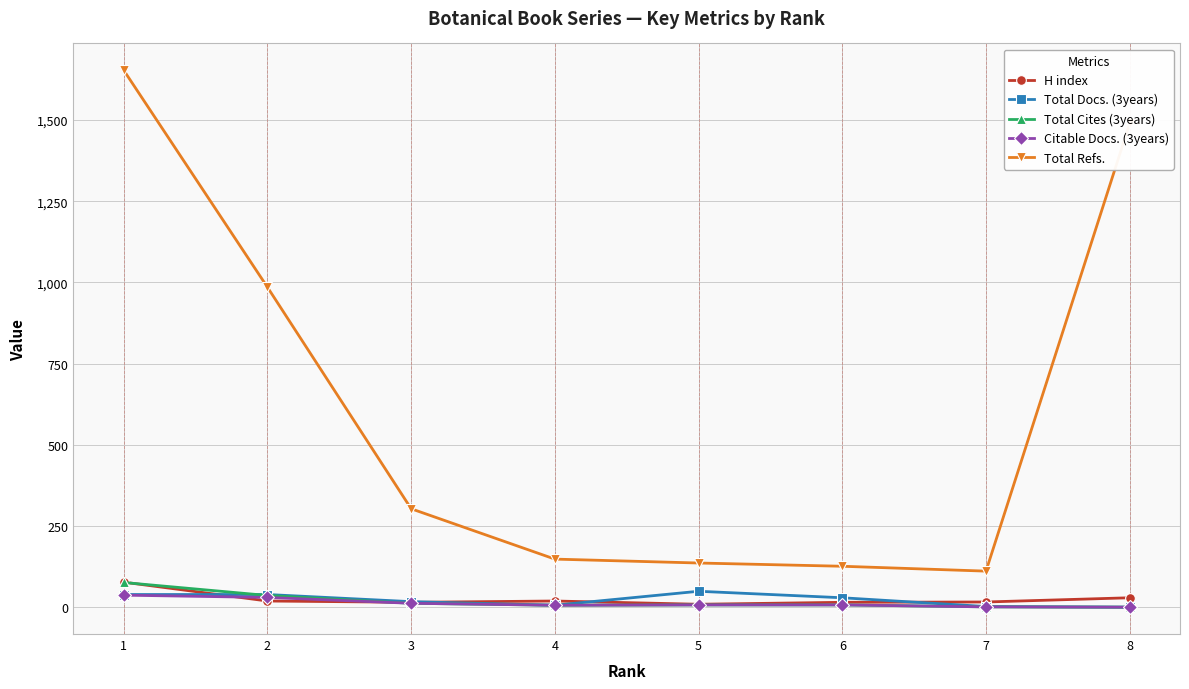

Which series has the largest range (max minus min)?

Total Refs.